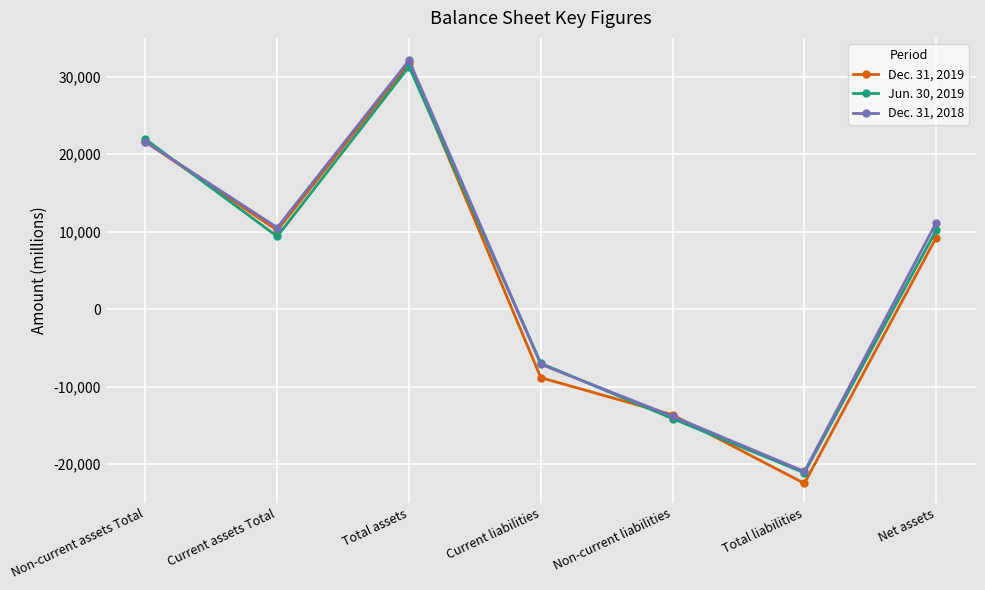

Is the value of Dec. 31, 2018 at Total assets greater than the value of Dec. 31, 2019 at Total liabilities?

Yes